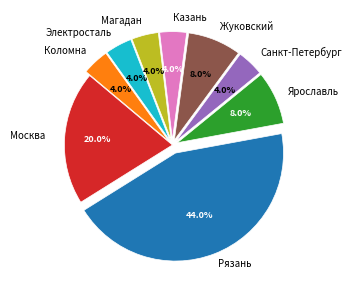

To the nearest percent, what is the difference between the largest and smallest slice percentages?

40%